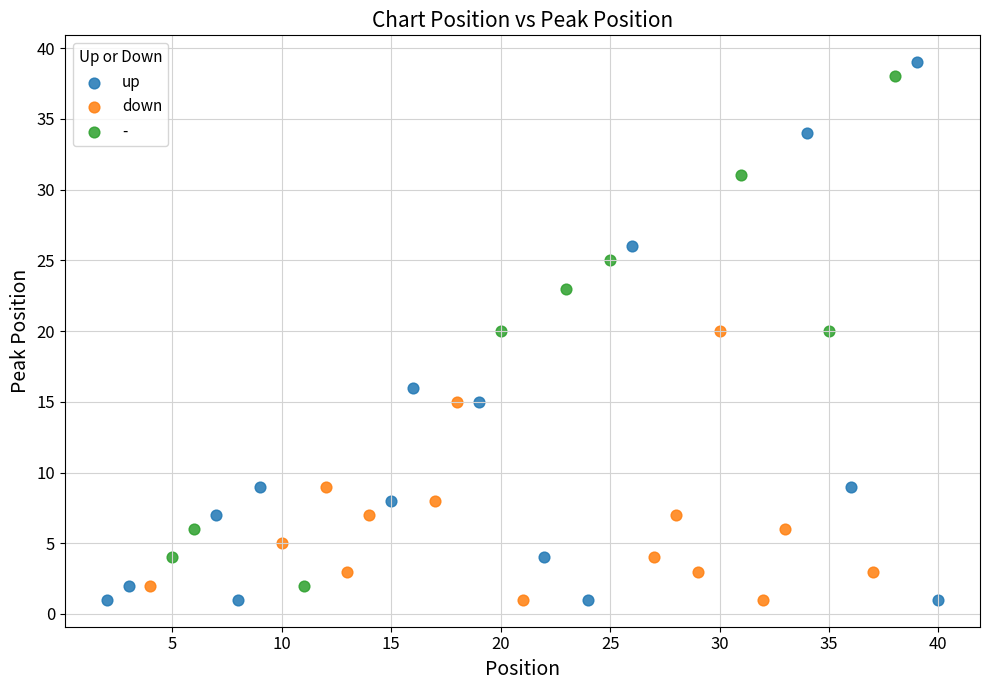

Which series reaches the maximum Y coordinate?

up